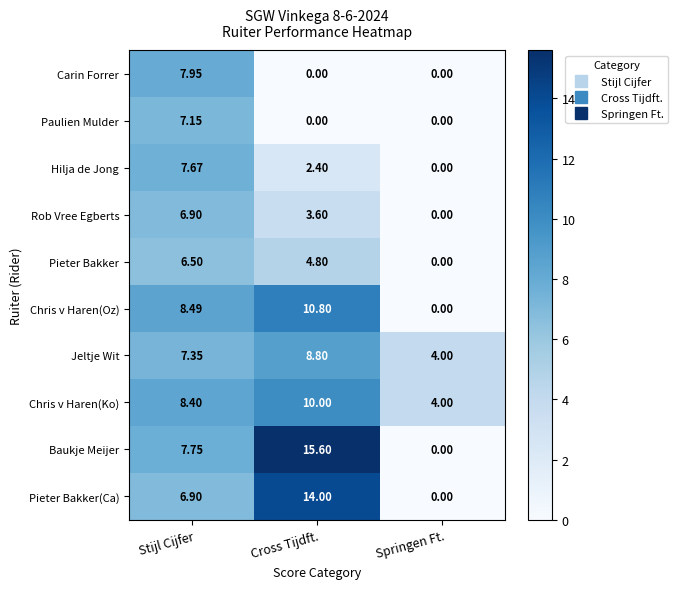

Rank the series by their maximum value, from lowest to highest.

Pieter Bakker, Rob Vree Egberts, Paulien Mulder, Hilja de Jong, Carin Forrer, Jeltje Wit, Chris v Haren(Ko), Chris v Haren(Oz), Pieter Bakker(Ca), Baukje Meijer